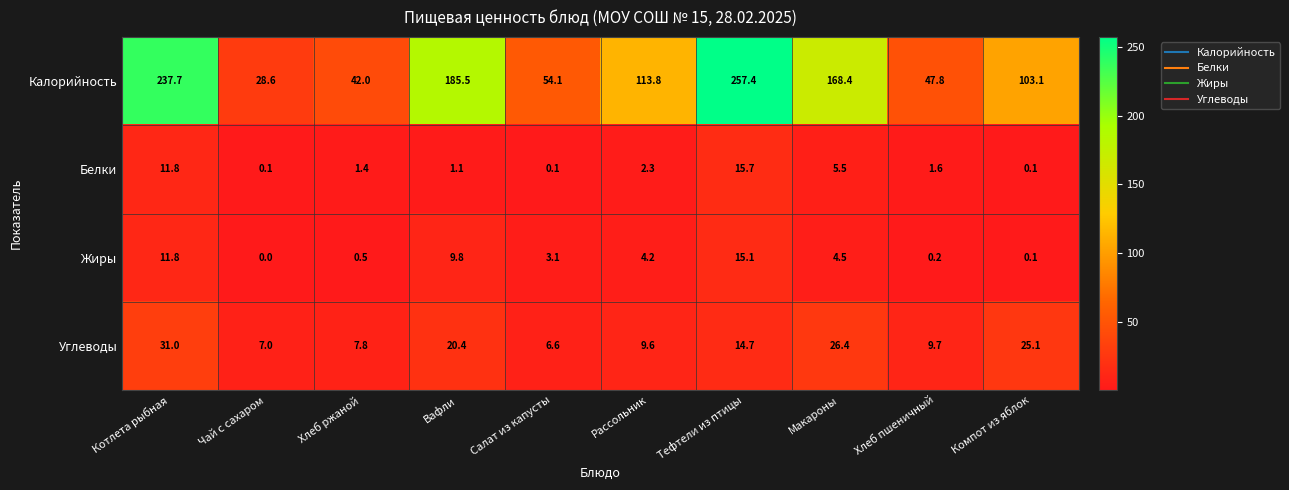

Which category has the highest value across all series?

Тефтели из птицы